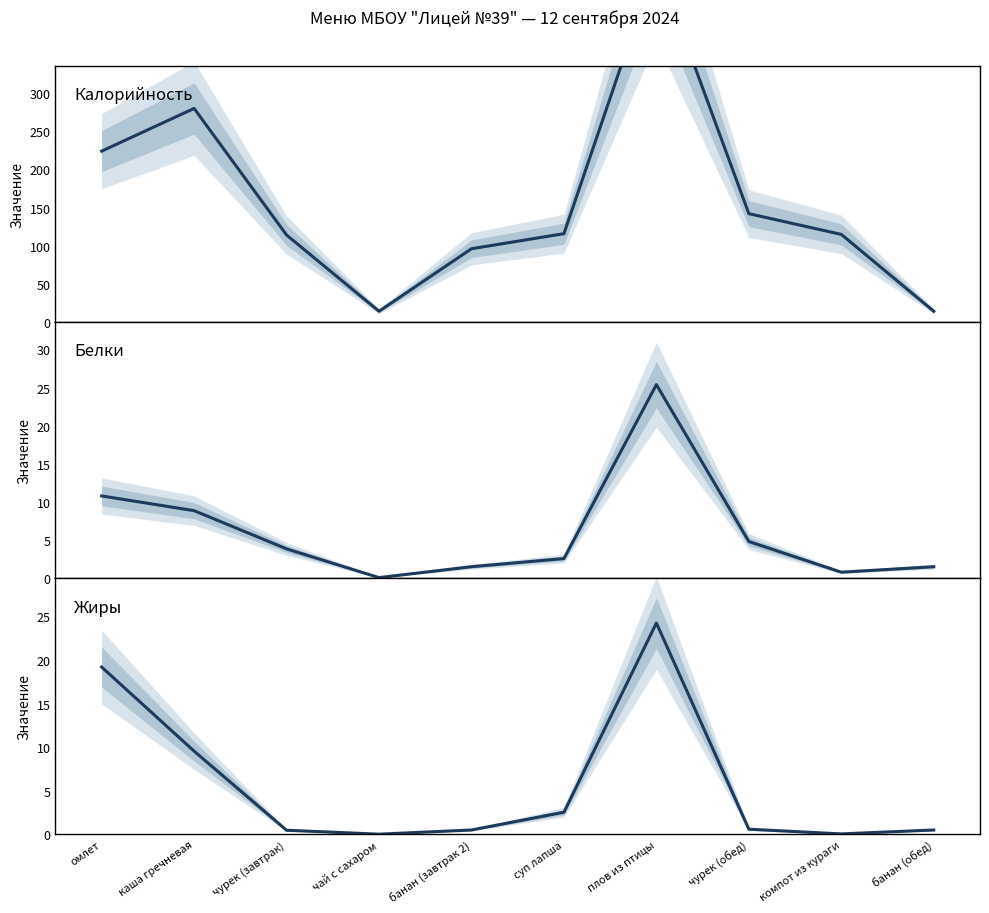

Reading left to right, extract all data points from this chart.

Калорийность: омлет=224.0	каша гречневая=280.0	чурек (завтрак)=114.0	чай с сахаром=14.0	банан (завтрак 2)=96.0	суп лапша=115.8	плов из птицы=471.8	чурек (обед)=142.0	компот из кураги=114.8	банан (обед)=14.0
Белки: омлет=10.8	каша гречневая=8.8	чурек (завтрак)=3.8	чай с сахаром=0.1	банан (завтрак 2)=1.5	суп лапша=2.6	плов из птицы=25.4	чурек (обед)=4.8	компот из кураги=0.8	банан (обед)=1.5
Жиры: омлет=19.2	каша гречневая=9.6	чурек (завтрак)=0.5	чай с сахаром=0.0	банан (завтрак 2)=0.5	суп лапша=2.5	плов из птицы=24.2	чурек (обед)=0.6	компот из кураги=0.1	банан (обед)=0.5